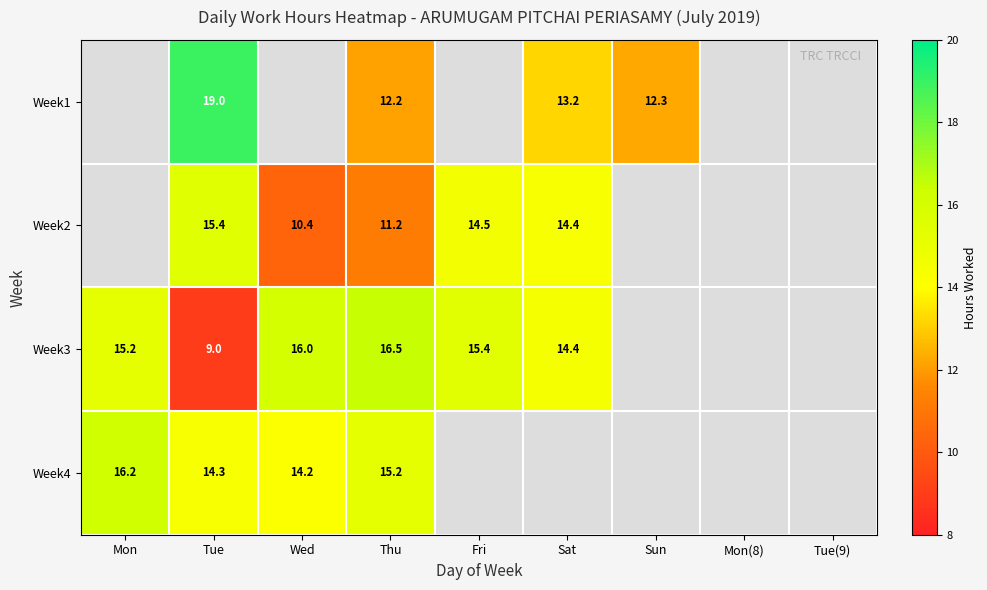

Is it true that Week4 equals 4.1 at Wed?

False